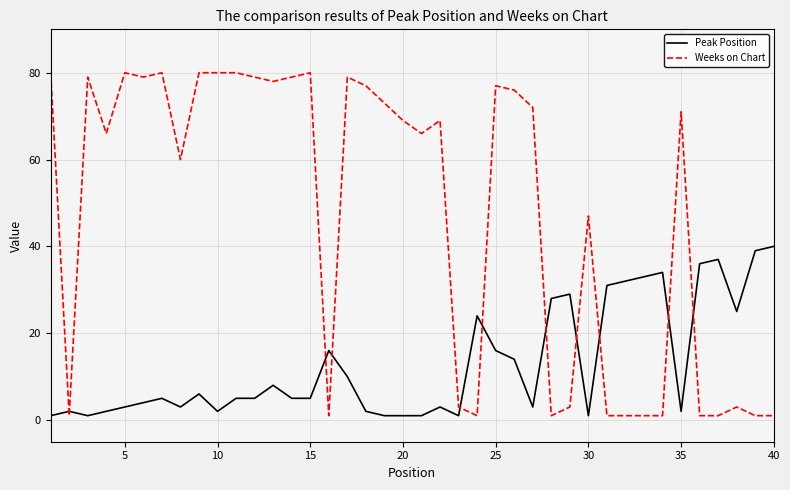

True or false: Weeks on Chart and Peak Position intersect in this chart.

True